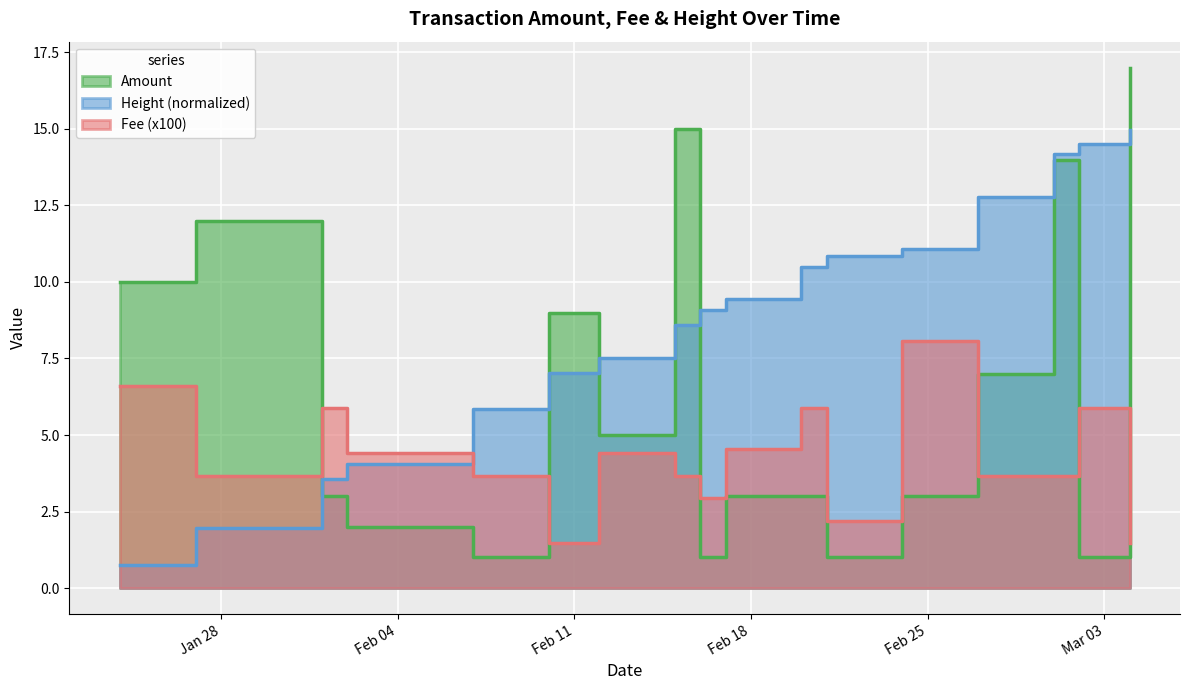

What is the maximum value shown in the chart?

17.0